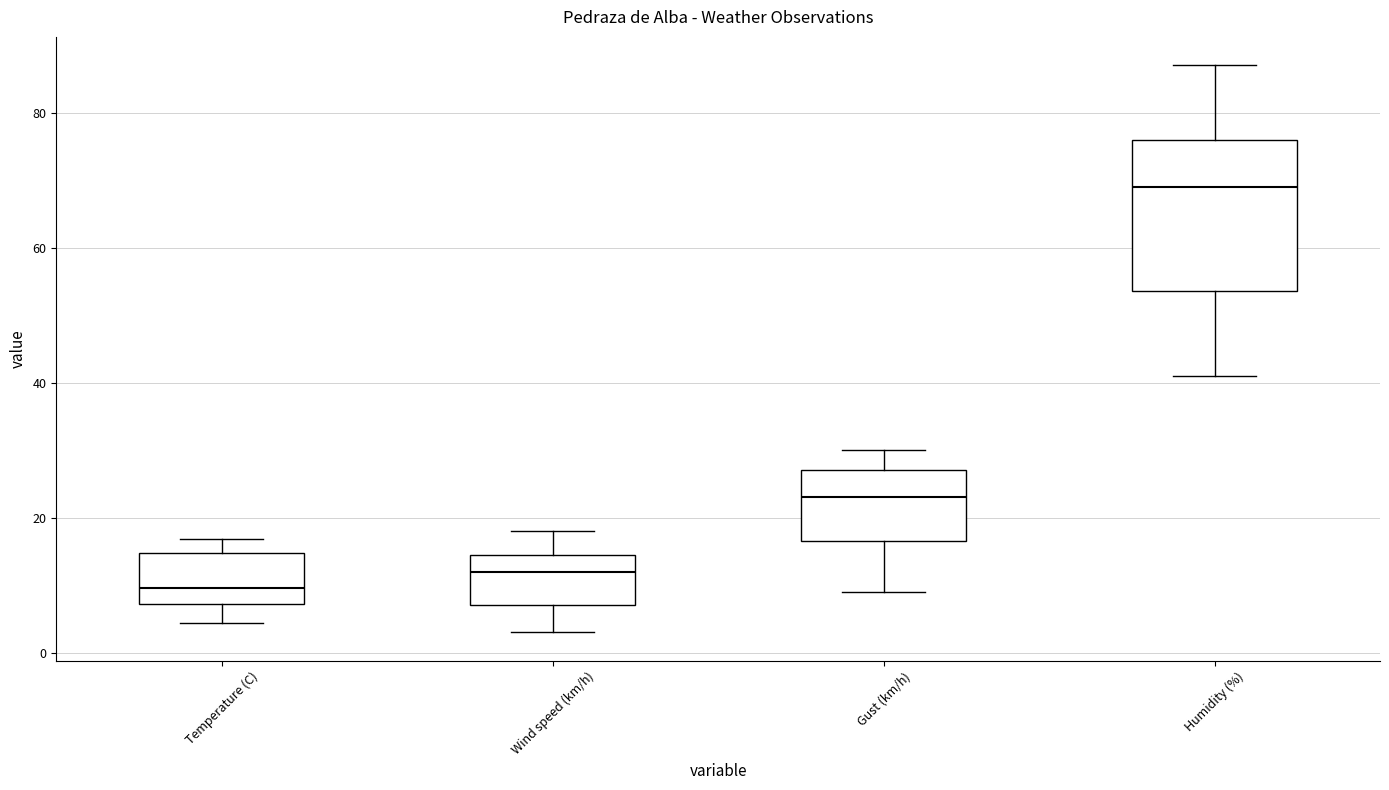

Which box is the tallest, from its lower edge to its upper edge?

Humidity (%)